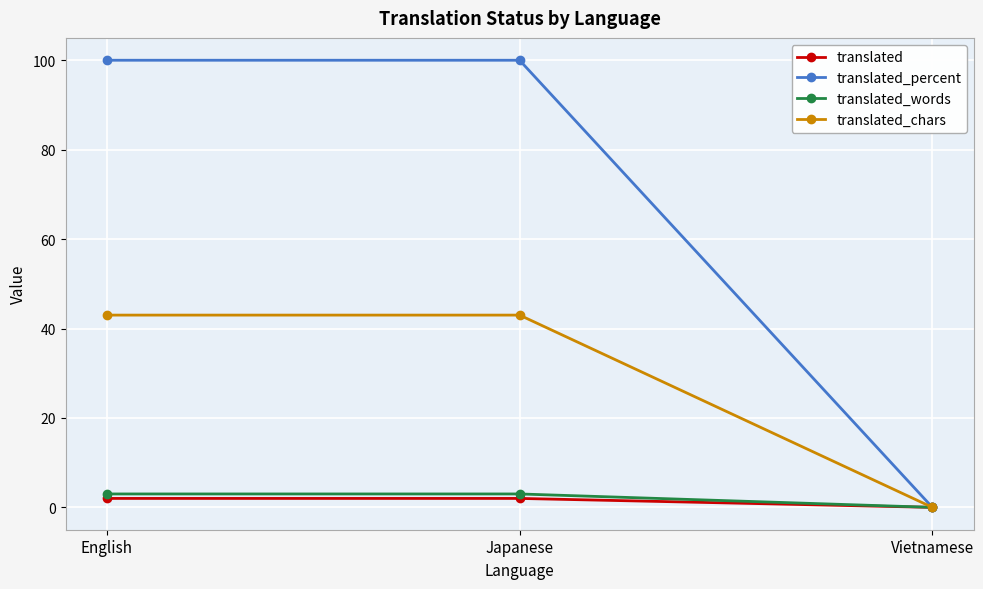

What is the highest value of the translated_chars series?

43